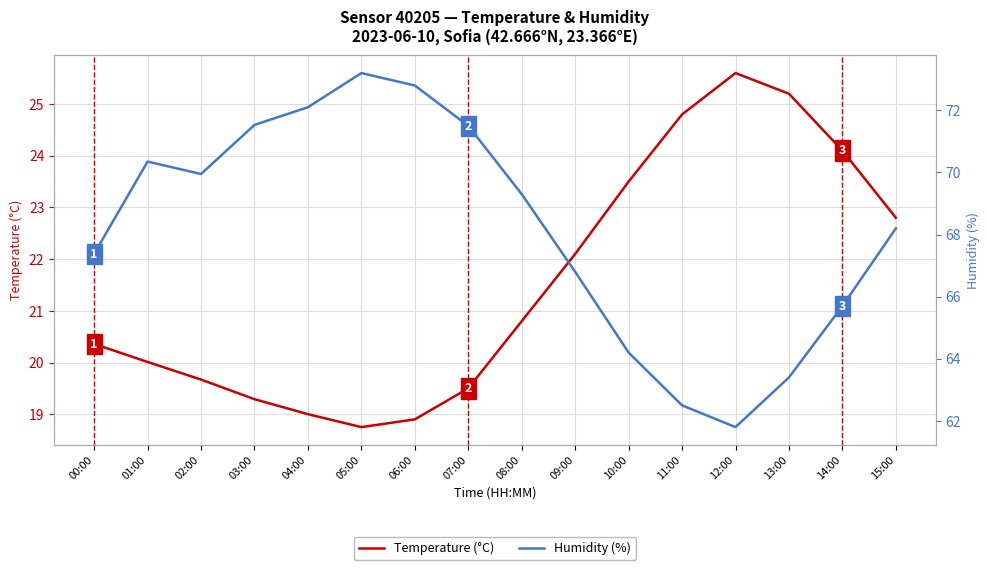

At how many categories does at least one series exceed 45?

16